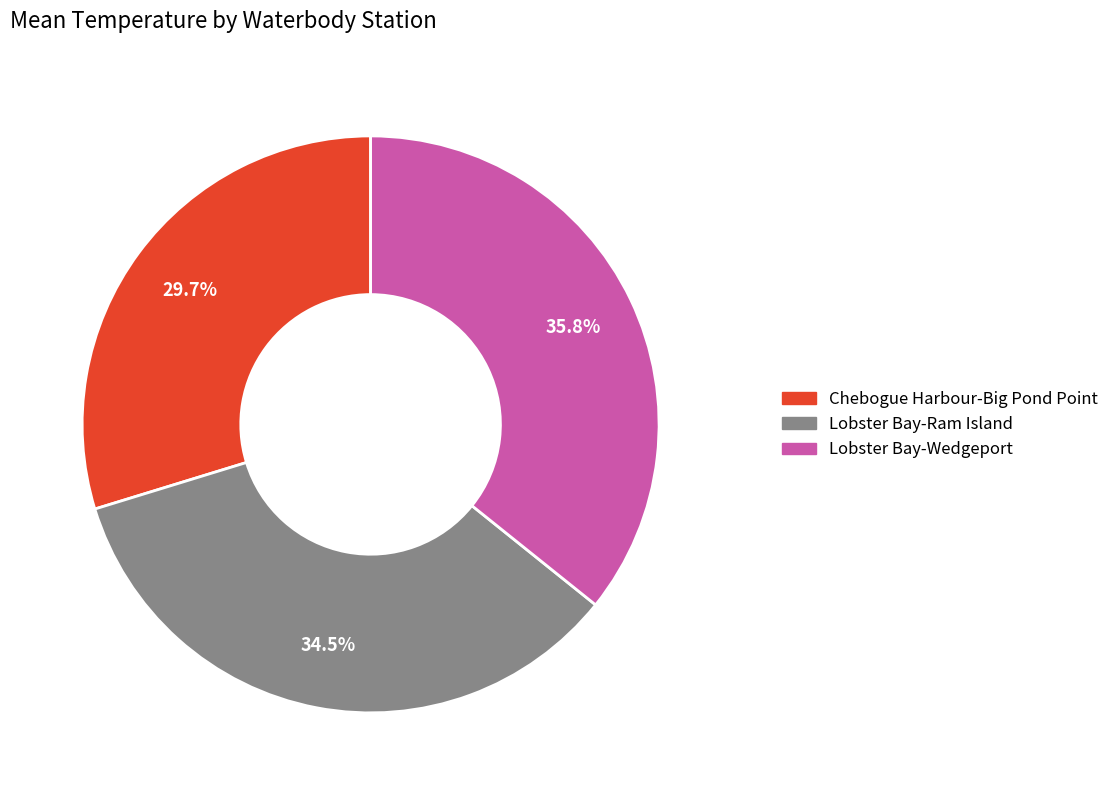

Does any single category account for the majority?

No